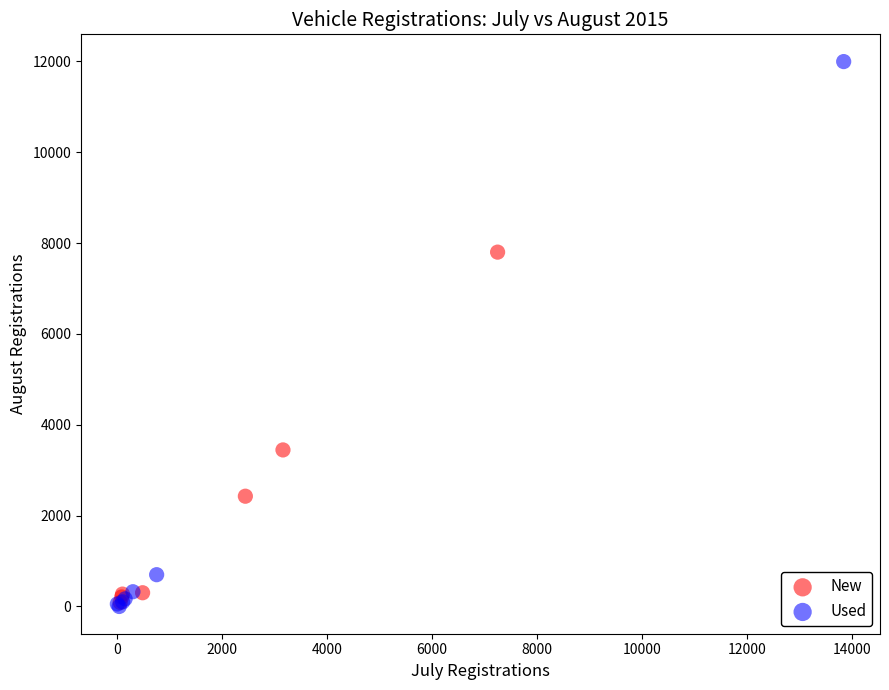

Which series has the largest Y range (max minus min)?

Used